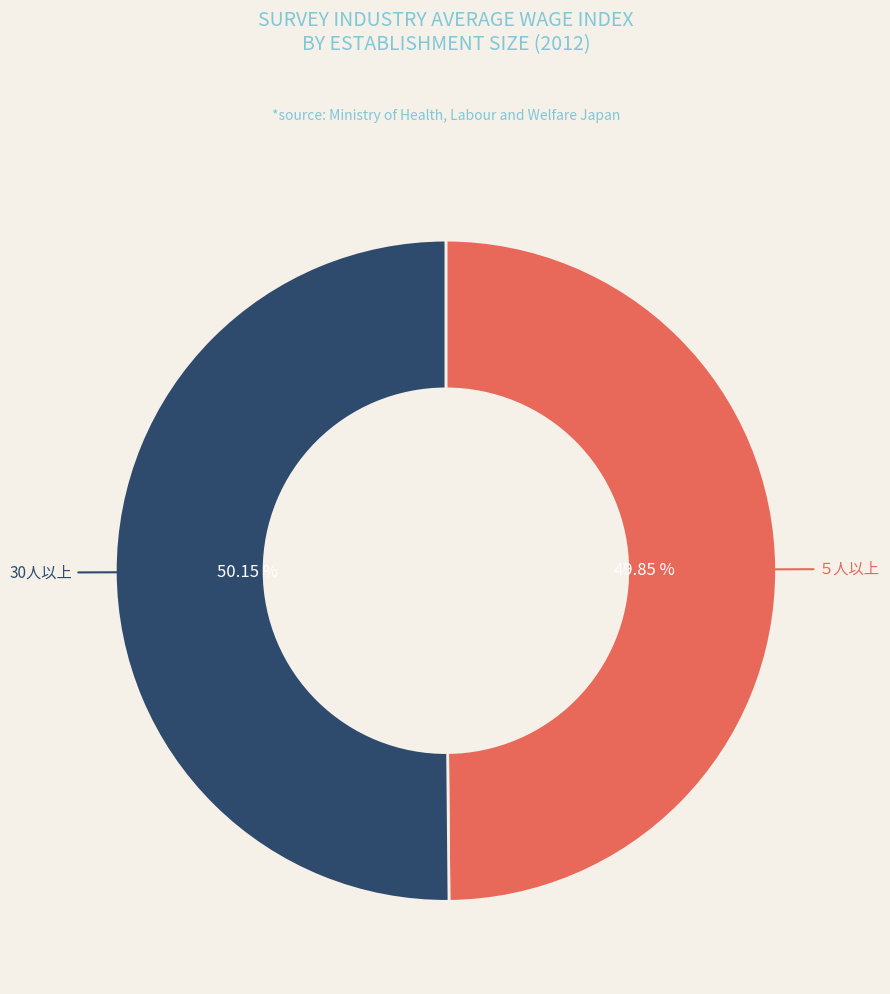

To the nearest percent, what is the difference between the ５人以上 and 30人以上 slice percentages?

0%